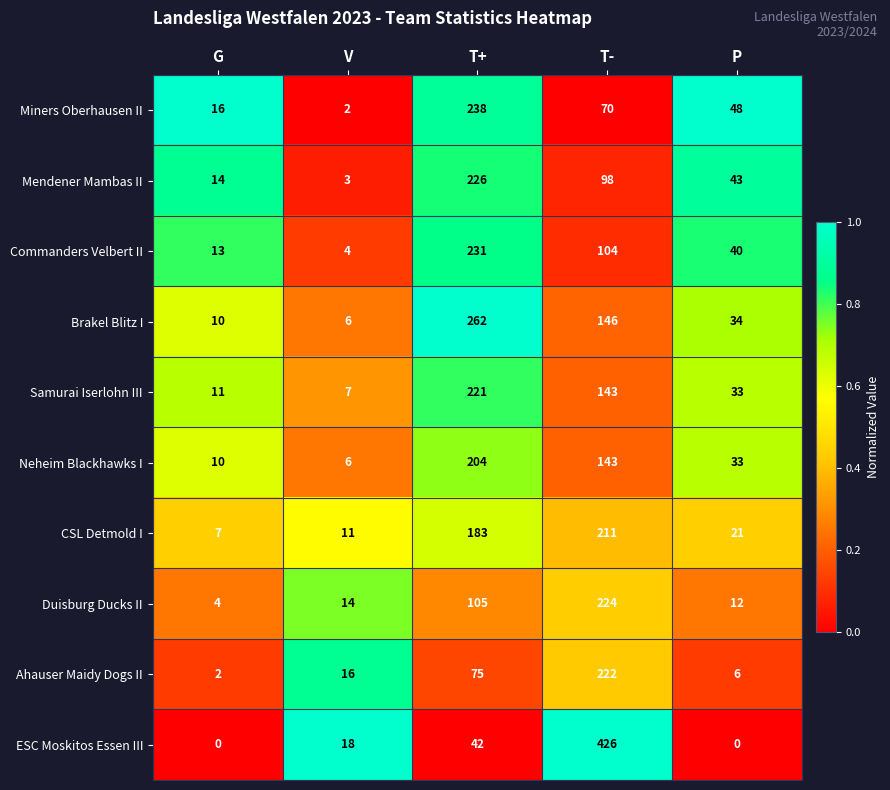

Rank the categories by Neheim Blackhawks I value from lowest to highest.

V, G, P, T-, T+